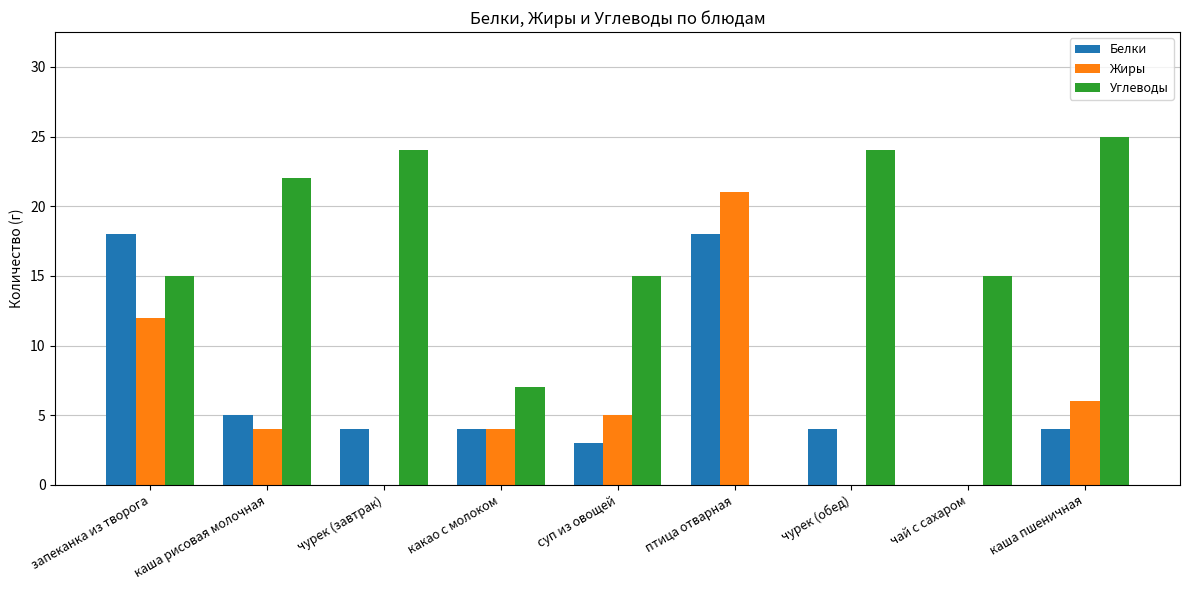

What is the greatest value displayed?

25